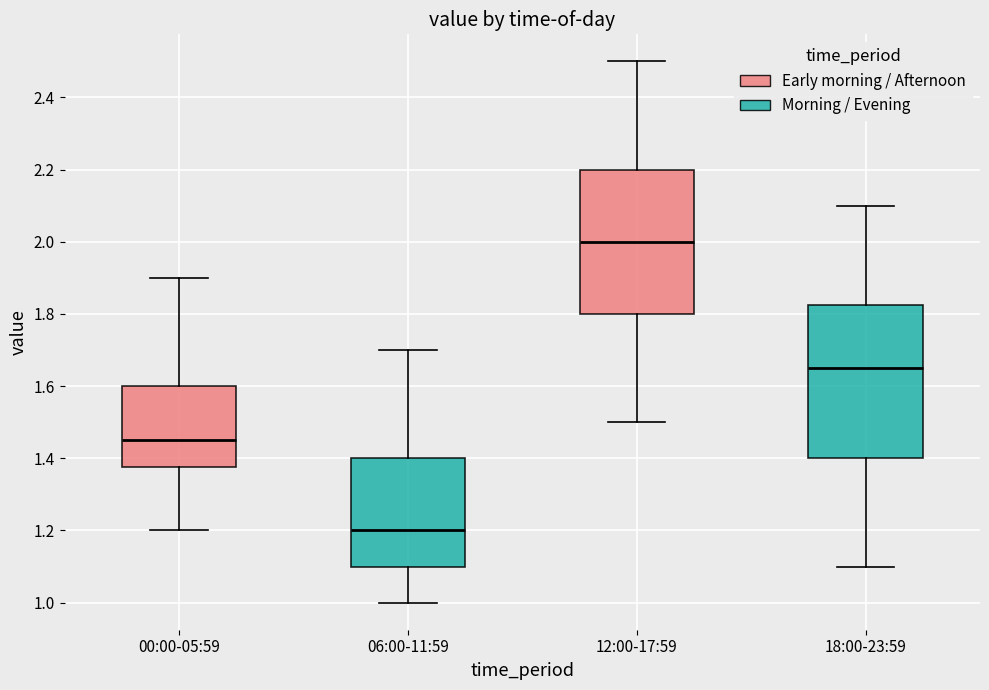

Reading left to right, read every box against the y-axis: the position of its median line, the range the box covers, and the ends of its whiskers. The values are not printed on the chart, so give them approximately, as read against the axis.

00:00-05:59: median 1.46, box 1.38 to 1.60, whiskers 1.20 to 1.90
06:00-11:59: median 1.20, box 1.10 to 1.40, whiskers 1.00 to 1.70
12:00-17:59: median 2.00, box 1.80 to 2.20, whiskers 1.50 to 2.50
18:00-23:59: median 1.66, box 1.40 to 1.82, whiskers 1.10 to 2.10